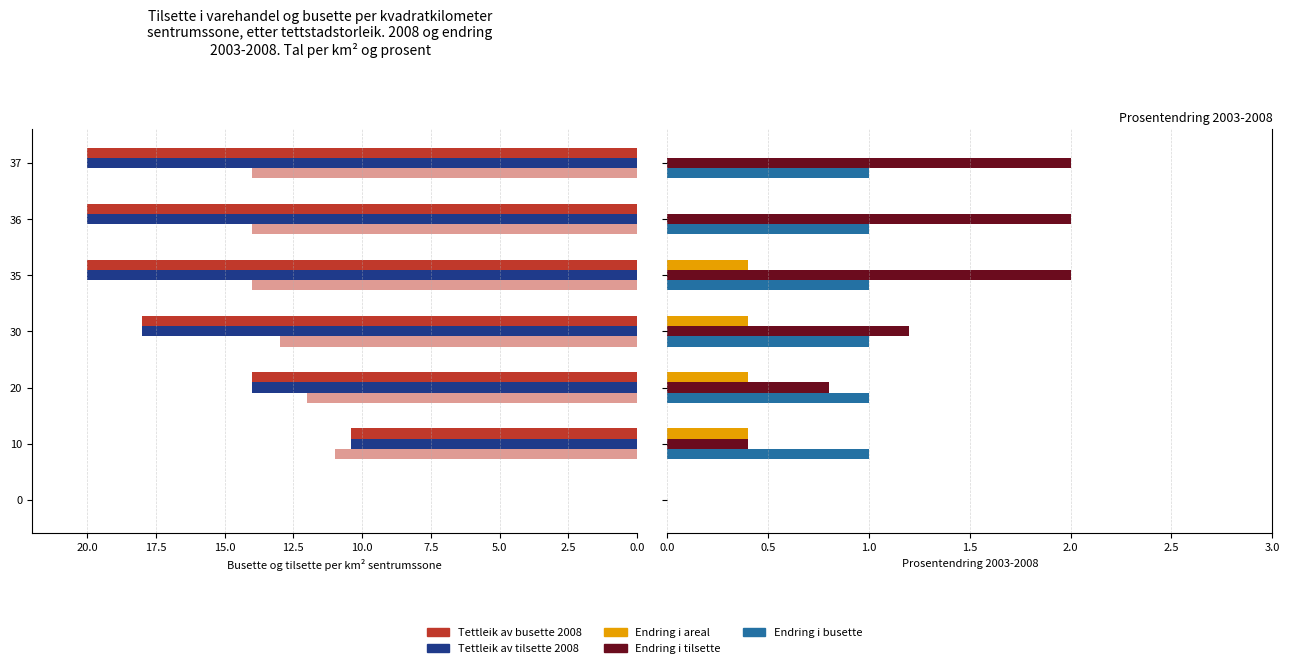

What is the highest value of the Endring i areal series?

0.4